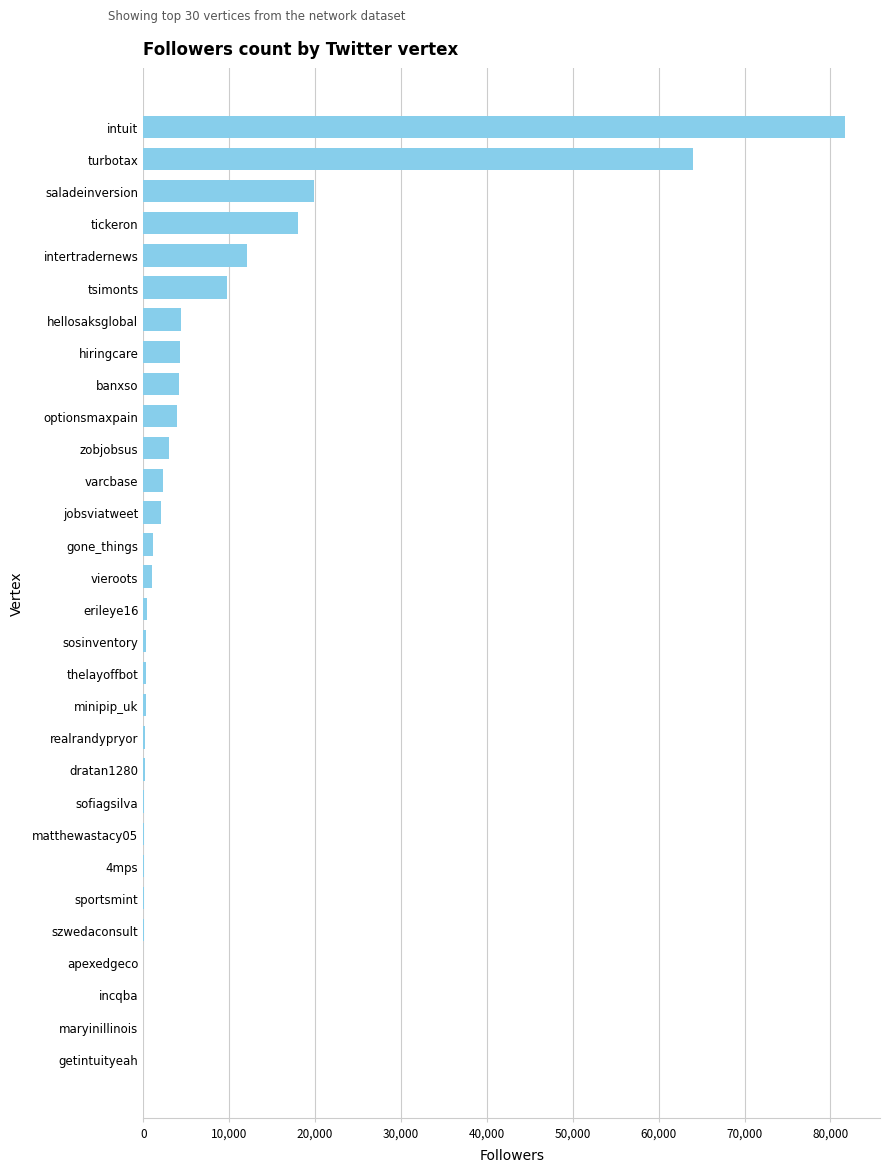

At which category does the chart reach its peak across all series?

intuit